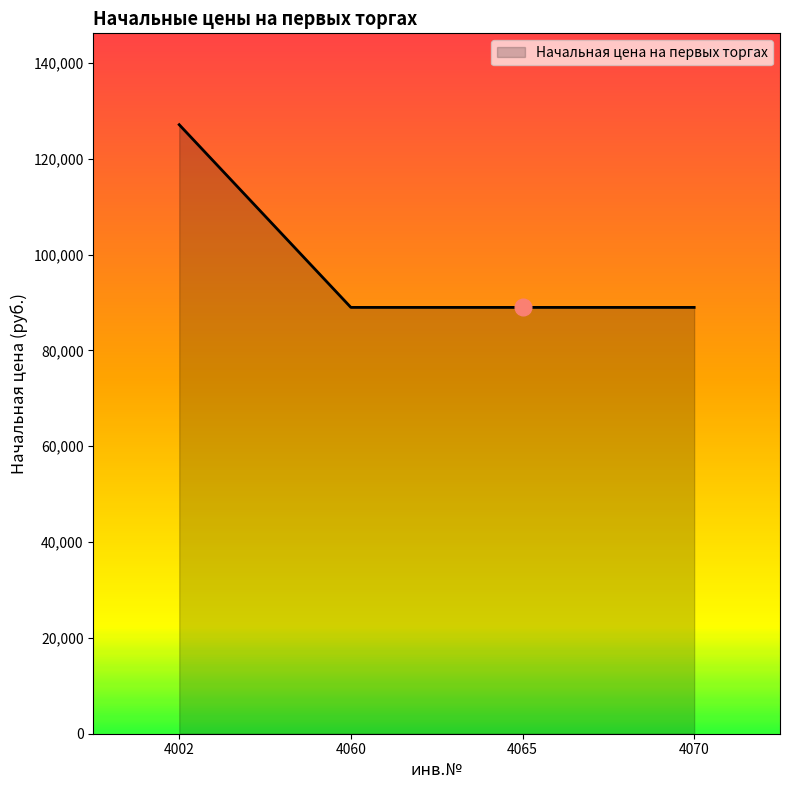

True or false: there are more than 2 points higher than both neighbors.

False